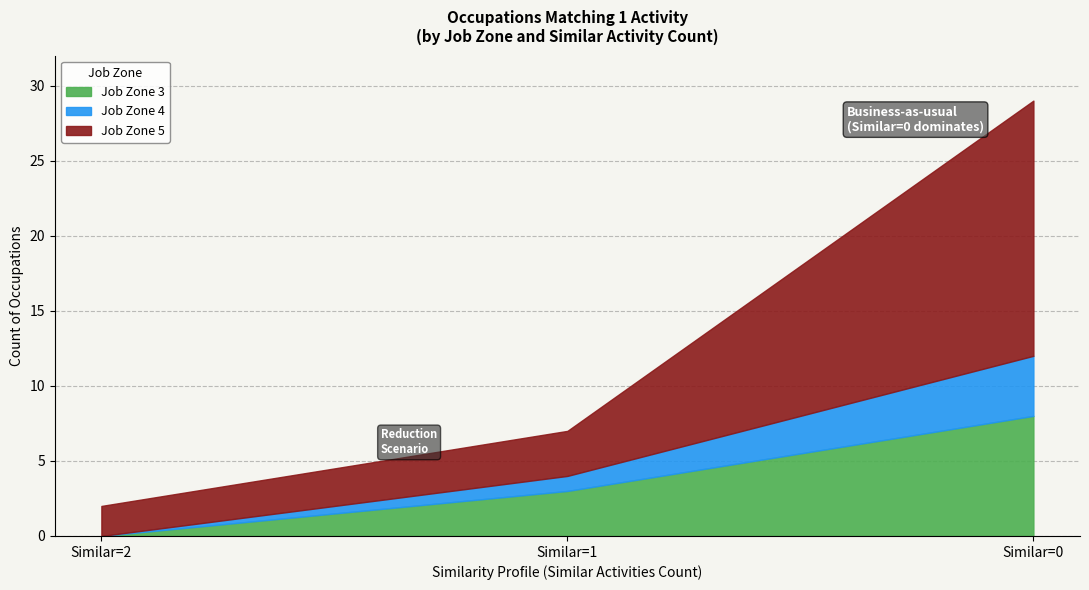

At which category is the sum across all series the highest?

Similar=0